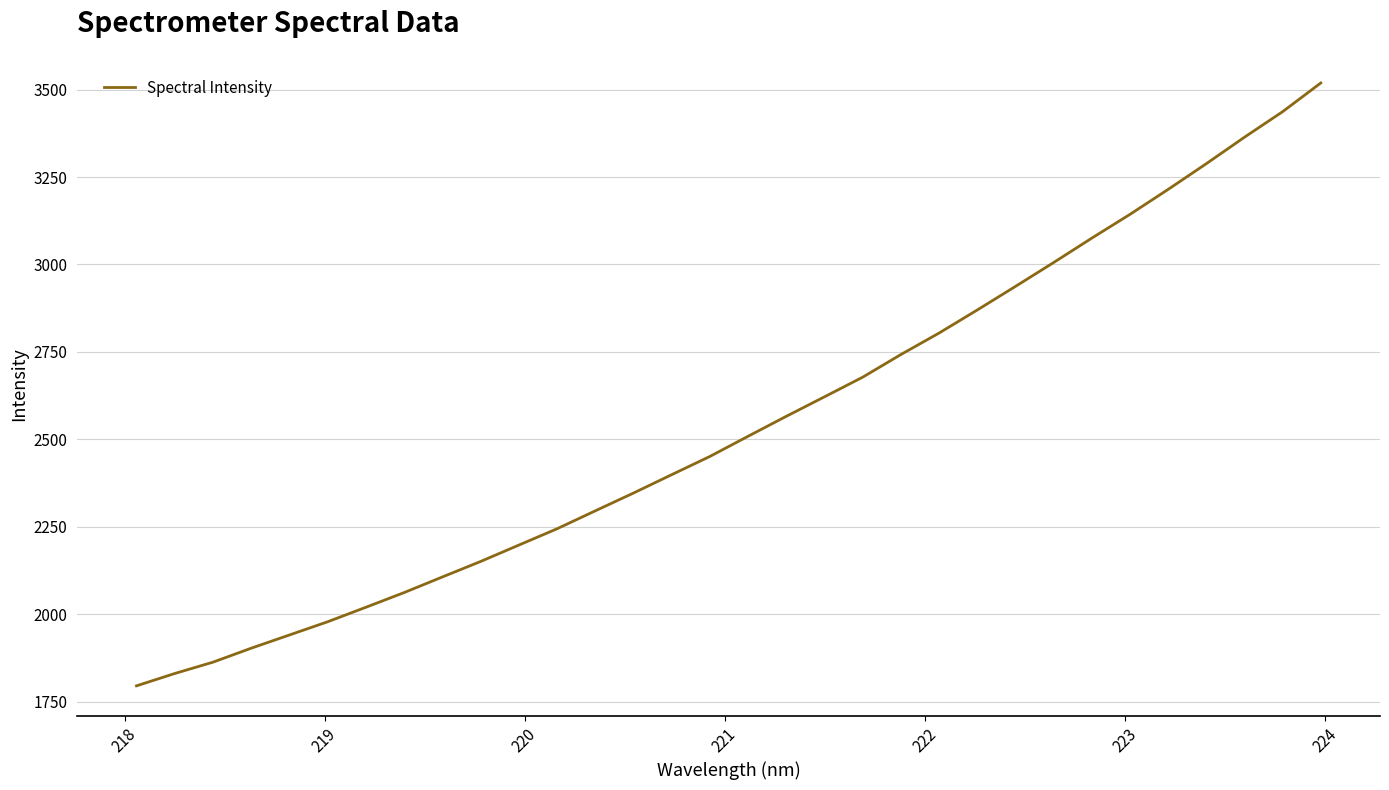

What is the greatest value displayed?

3518.9